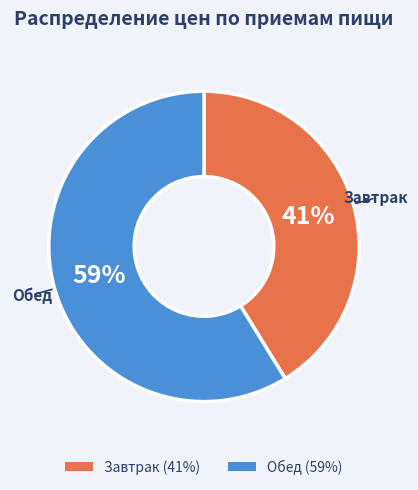

To the nearest percent, what percentage of the pie is Завтрак?

41%